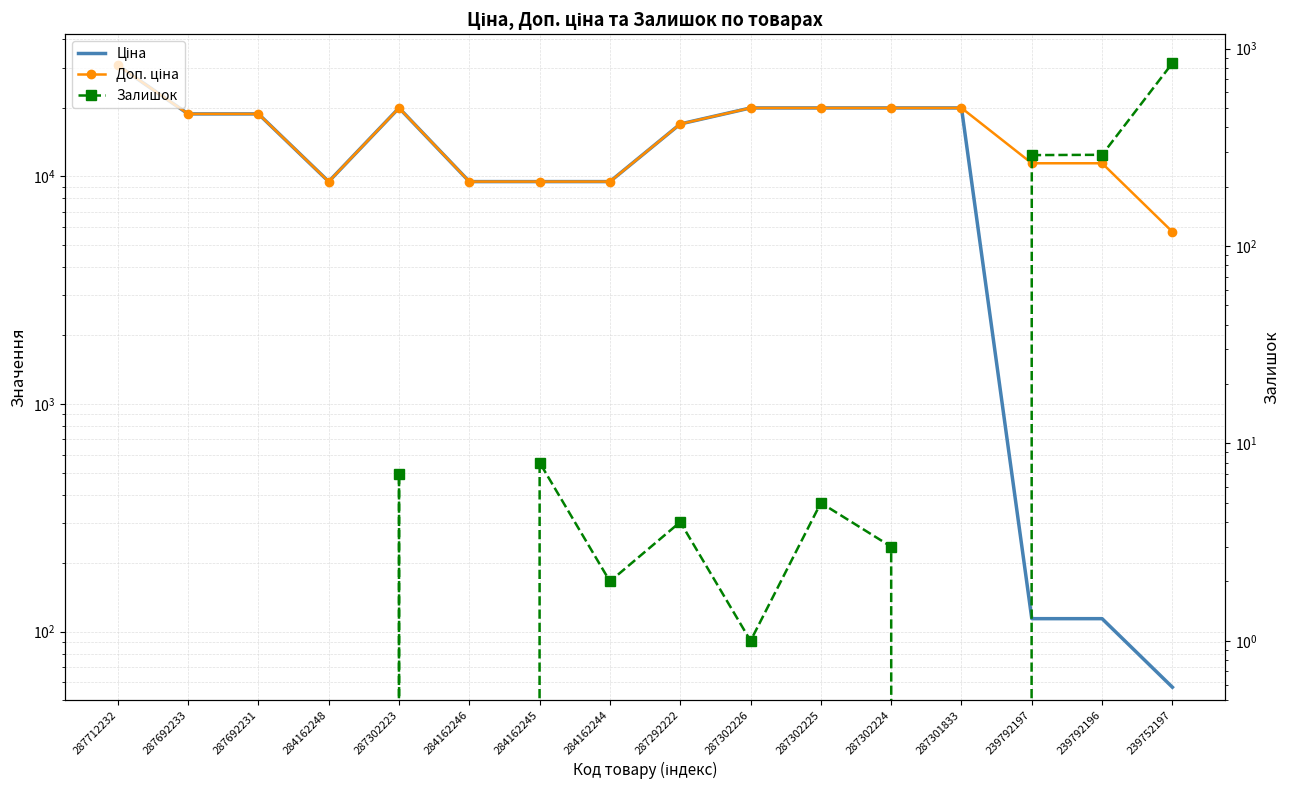

Reading right to left, what are all the values shown in this chart?

Ціна: 57.0	114.1	114.1	19964.2	19964.2	19964.2	19964.2	16976.3	9480.1	9480.1	9480.1	19964.2	9480.1	18796.8	18796.8	30717.1
Доп. ціна: 5705.0	11410.0	11410.0	19964.2	19964.2	19964.2	19964.2	16976.3	9480.1	9480.1	9480.1	19964.2	9480.1	18796.8	18796.8	30717.1
Залишок: 845.0	290.0	289.0	0.0	3.0	5.0	1.0	4.0	2.0	8.0	0.0	7.0	0.0	0.0	0.0	0.0